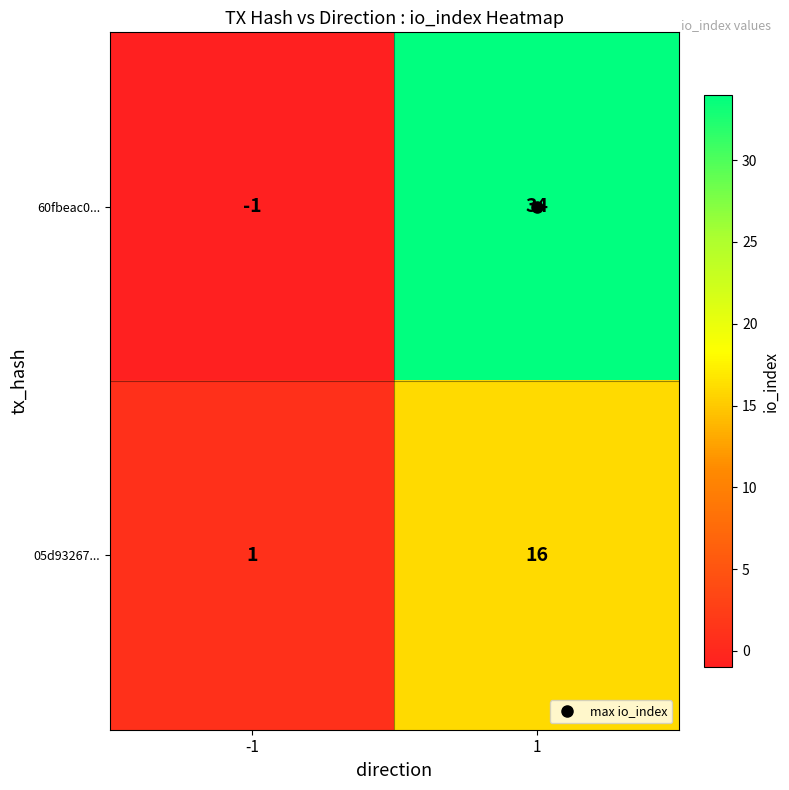

At which category is the sum across all series the highest?

1